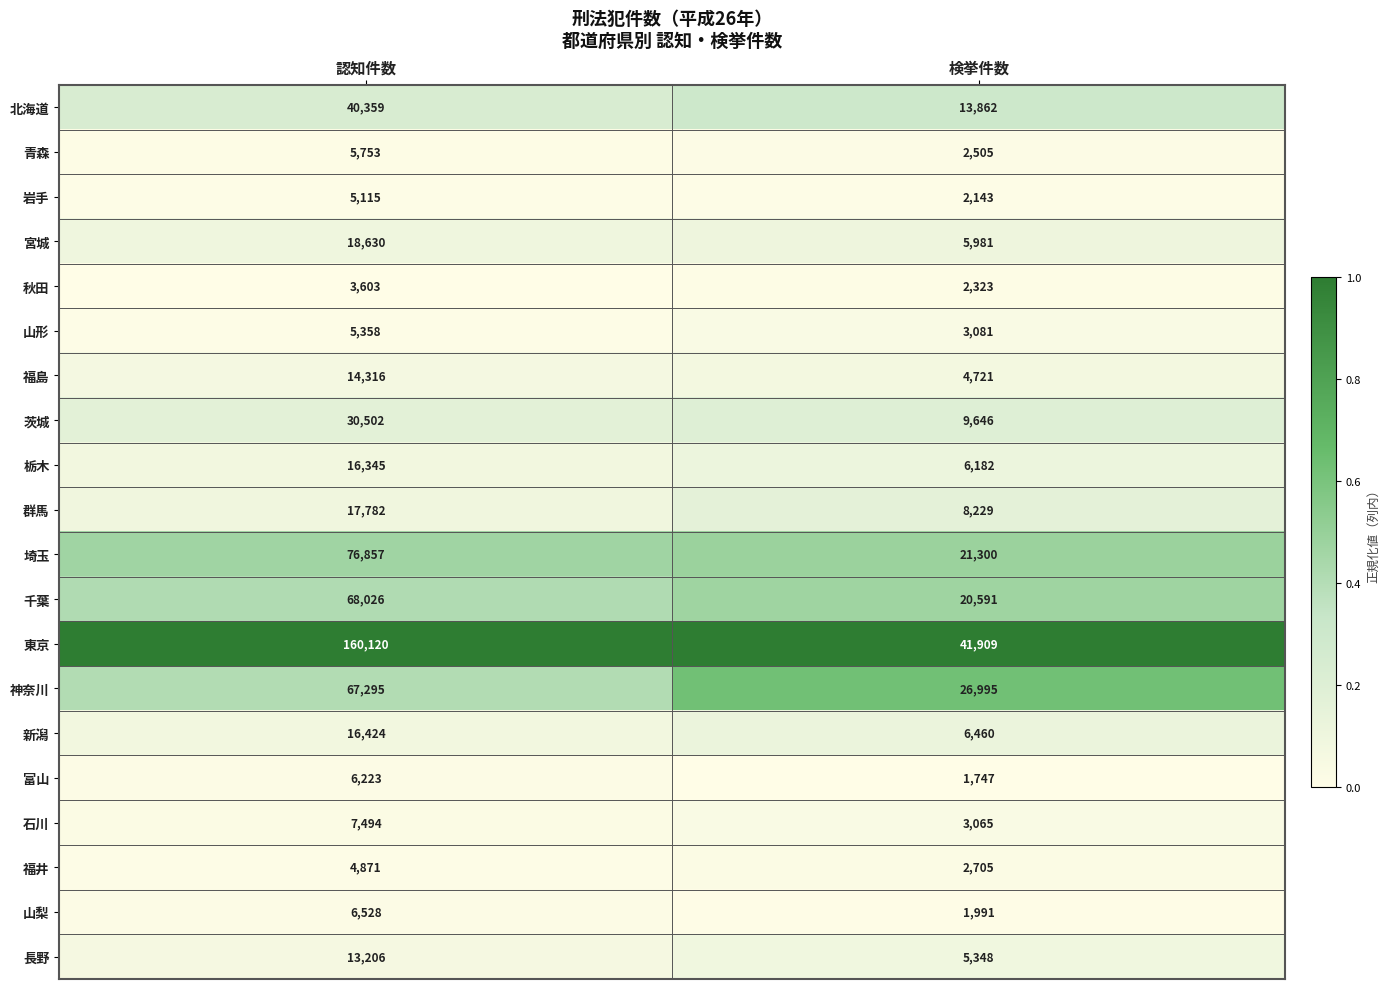

Is it true that 山形 equals 3081 at 検挙件数?

True